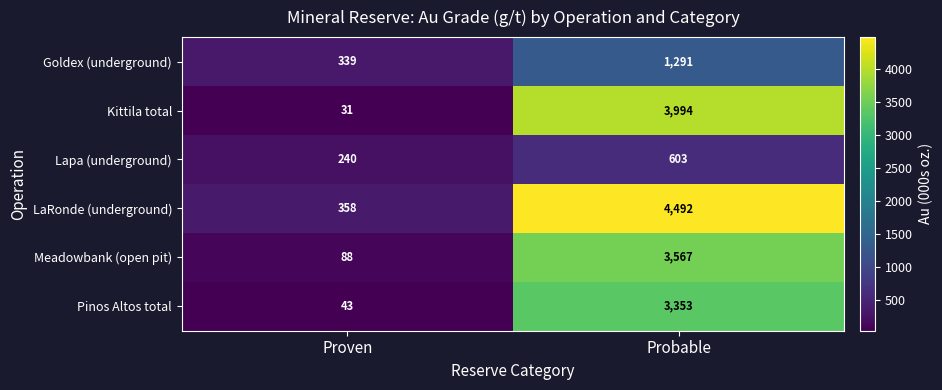

List the series in order of their peak value, lowest first.

Lapa (underground), Goldex (underground), Pinos Altos total, Meadowbank (open pit), Kittila total, LaRonde (underground)